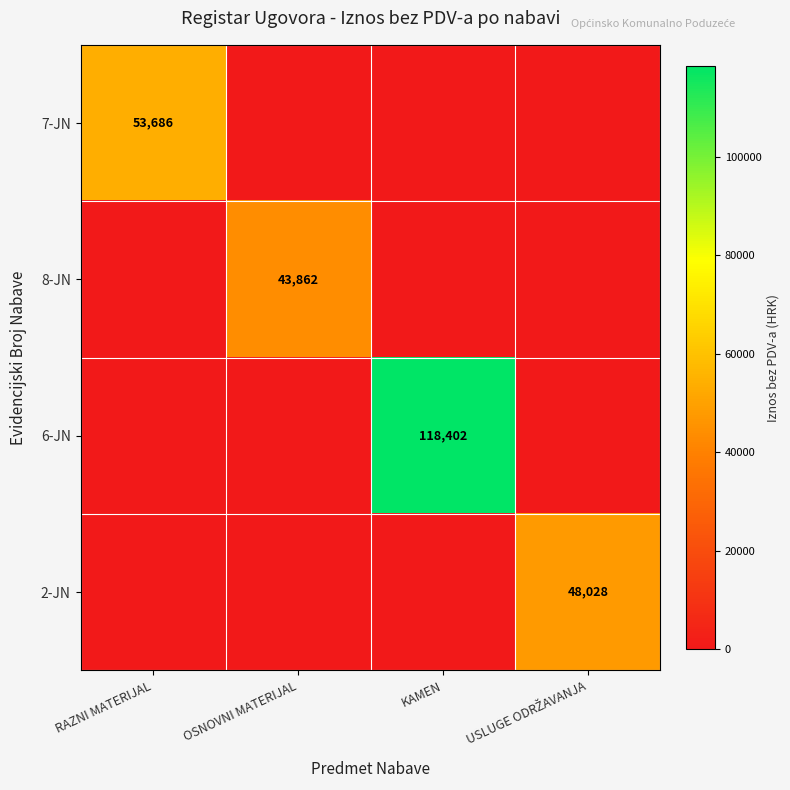

How many data points does each series have?

4